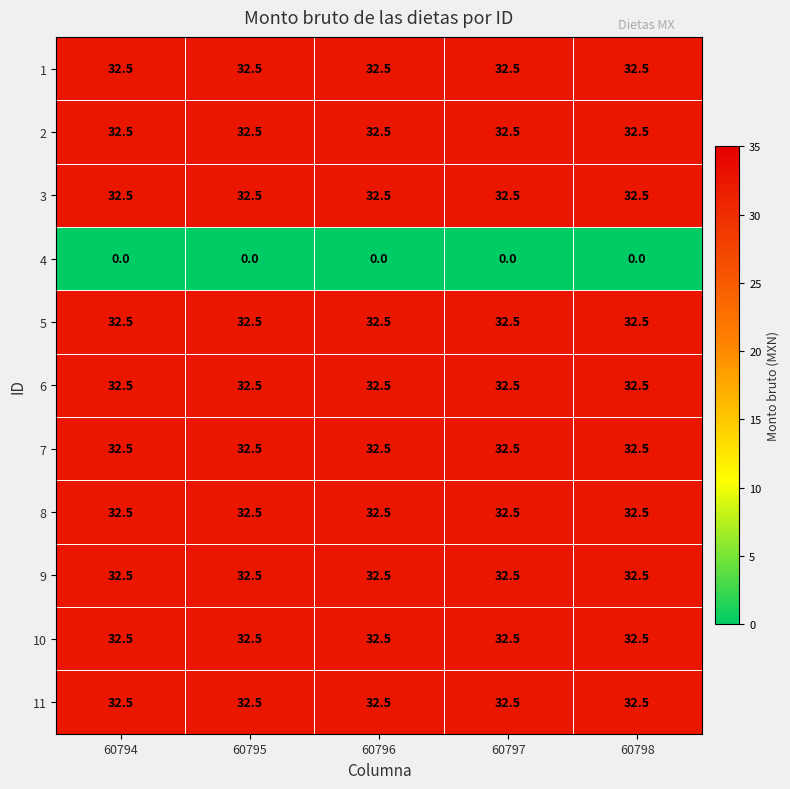

Is it true that 2 equals 9.4 at 60798?

False